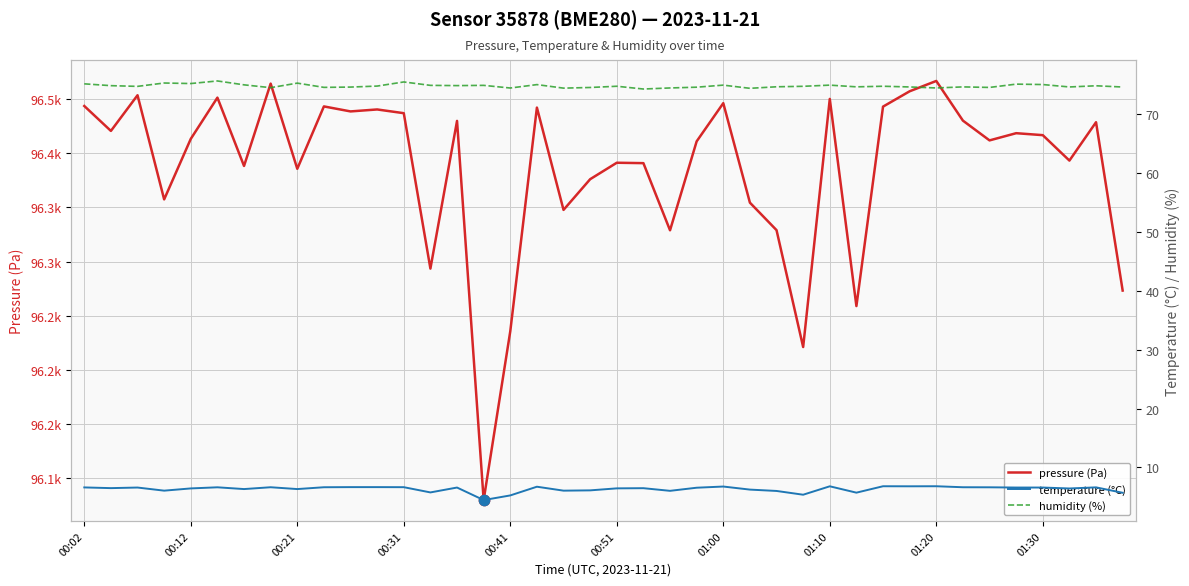

Is the value of pressure (Pa) at 00:02 greater than the value of temperature (°C) at 25?

Yes